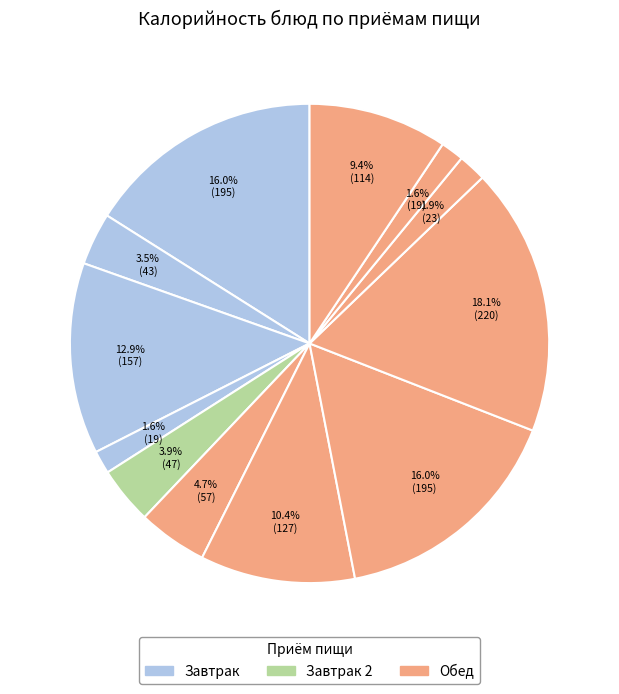

Is there a majority slice in this chart?

No